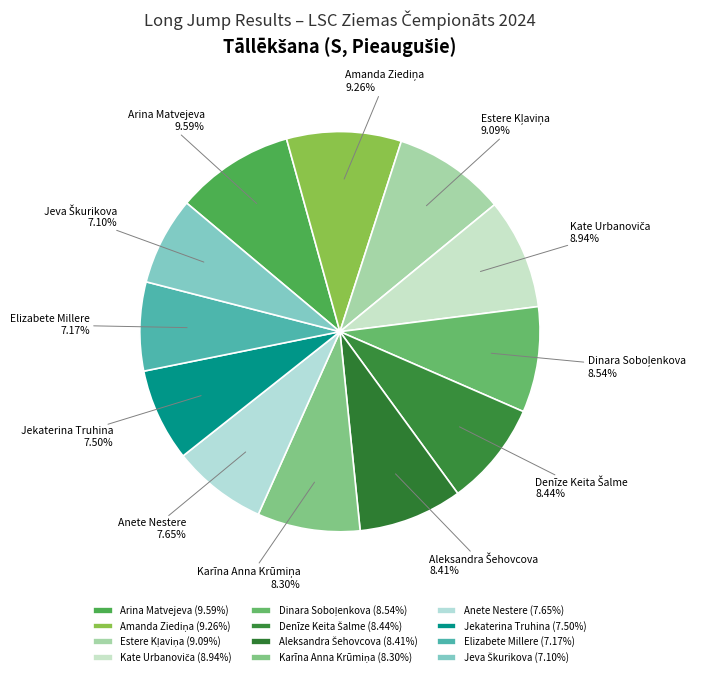

Is there any slice that represents more than half of the pie?

No